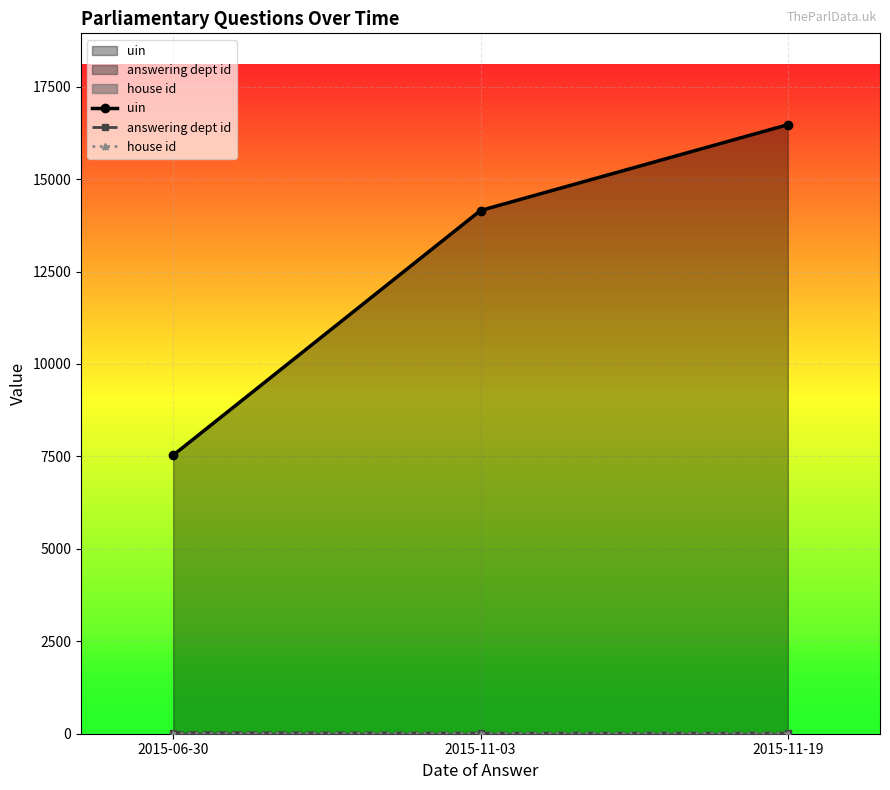

What is the greatest value displayed?

16472